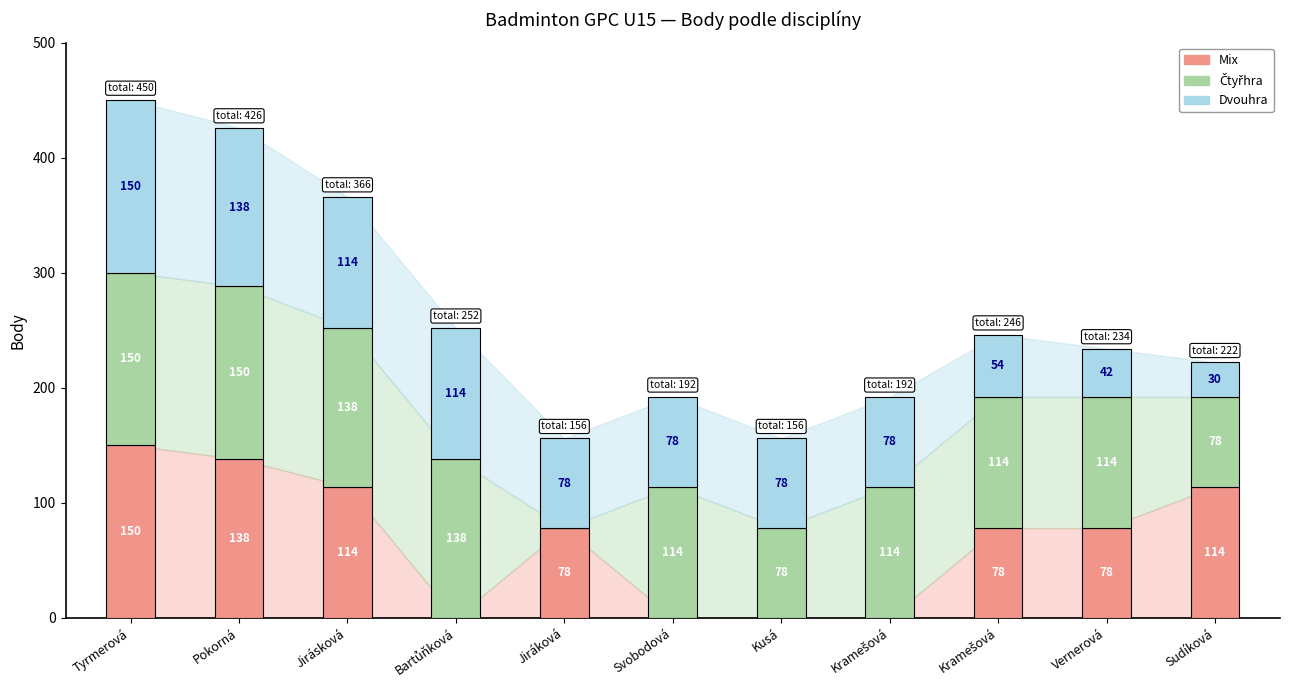

Reading left to right, extract all data points from this chart.

Dvouhra: 150	138	114	114	78	78	78	78	54	42	30
Čtyřhra: 150	150	138	138	0	114	78	114	114	114	78
Mix: 150	138	114	0	78	0	0	0	78	78	114